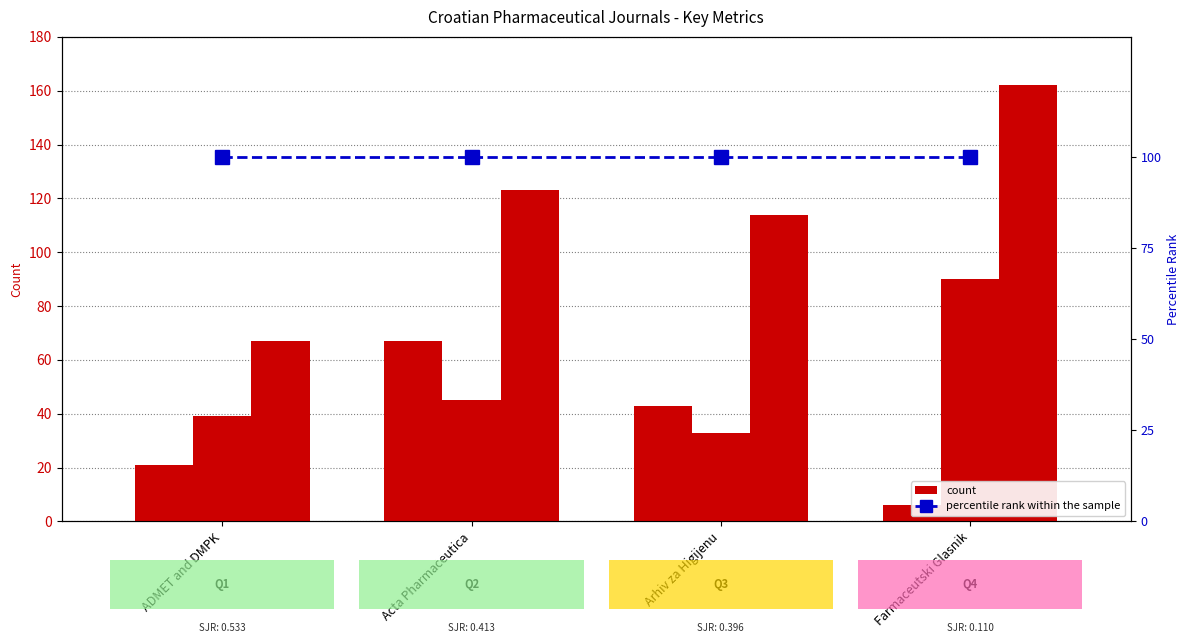

Rank the series by their average value, from highest to lowest.

Total Docs. (3years), percentile rank within sample, Total Docs. (2023), H index